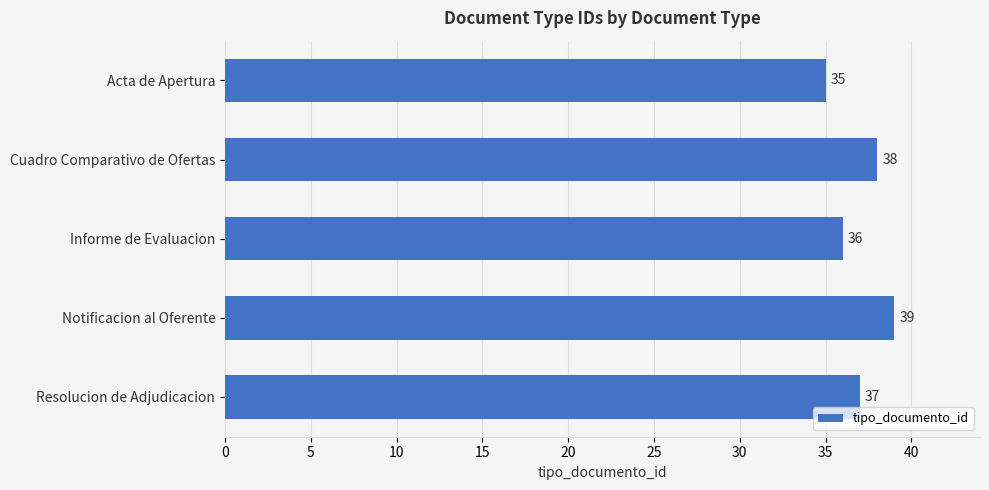

What value does the data have at Resolucion de Adjudicacion?

37